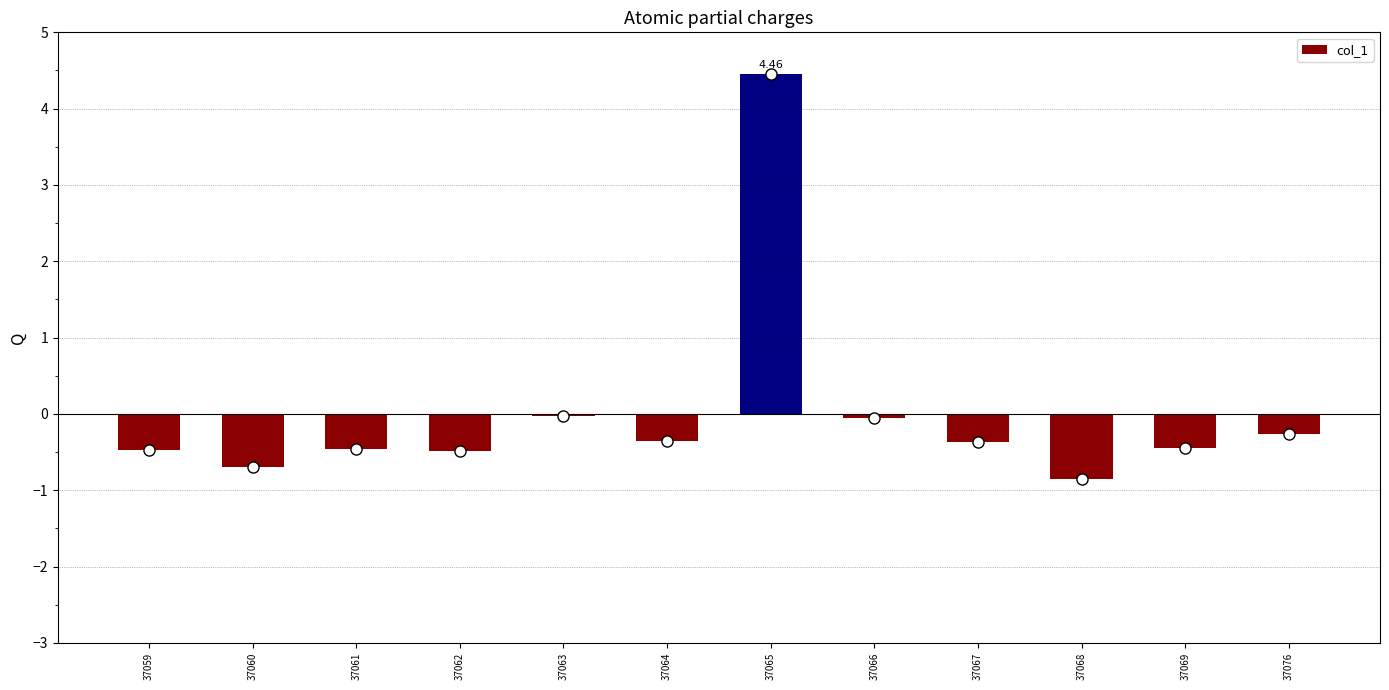

Is it true that the value at 37064 is -0.4?

True